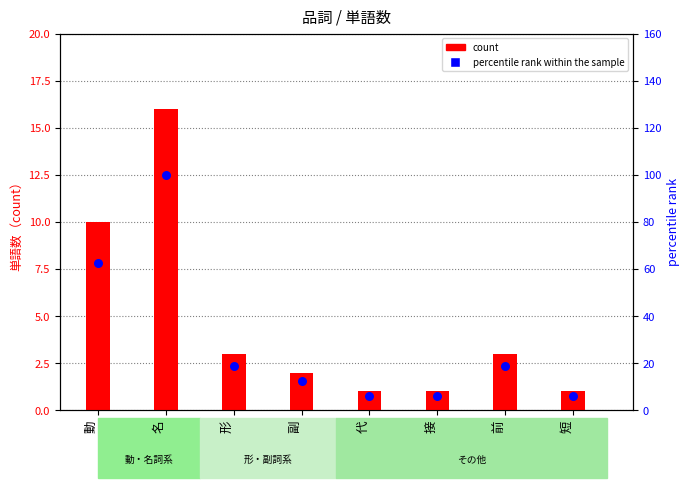

Which series has the largest total across all categories?

percentile rank within the sample